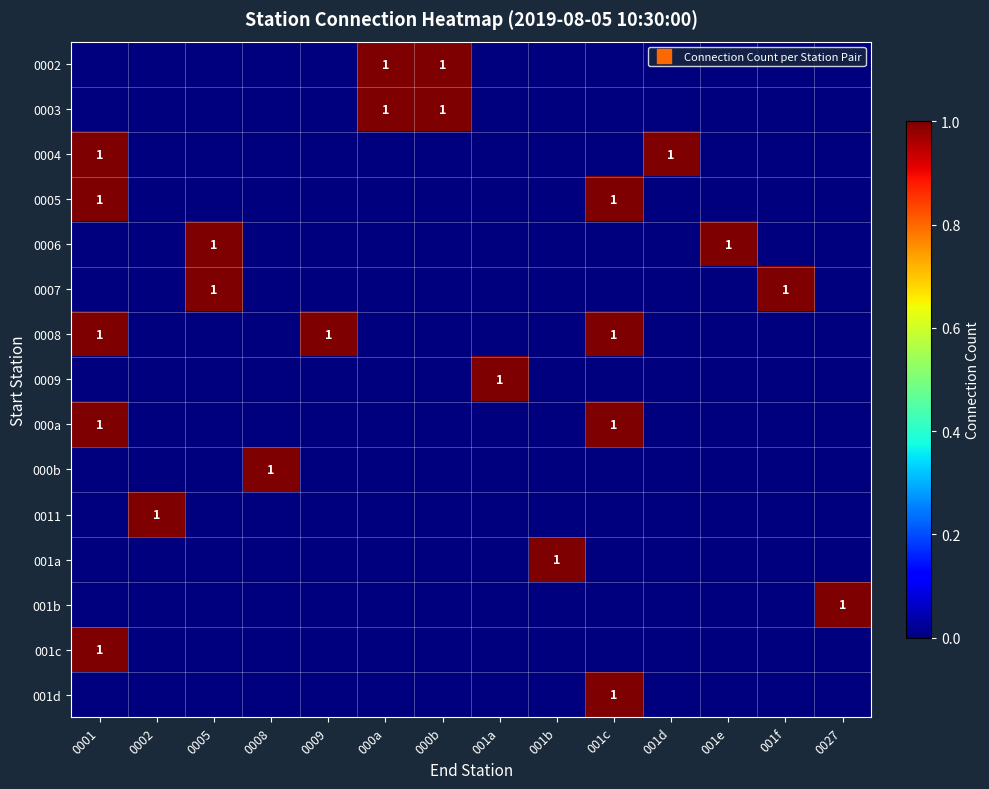

Is the value of 001c at 001f greater than the value of 000b at 001c?

No